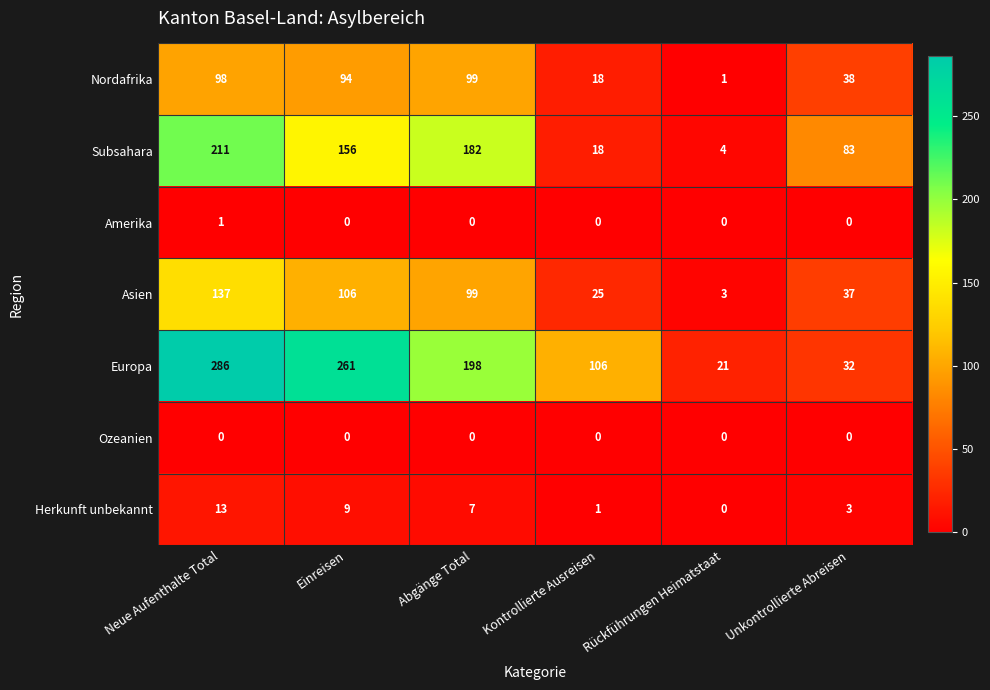

The Nordafrika series shows 1 at Rückführungen Heimatstaat. True or false?

True